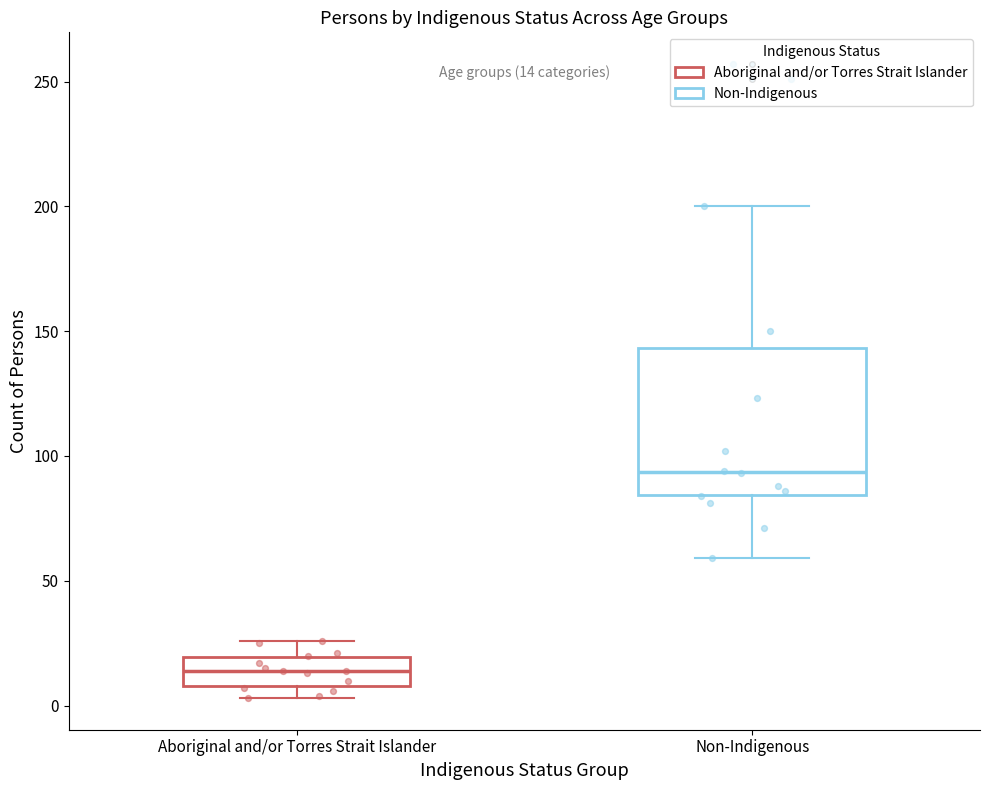

Comparing the boxes themselves (not the whiskers), which one is the tallest?

Non-Indigenous